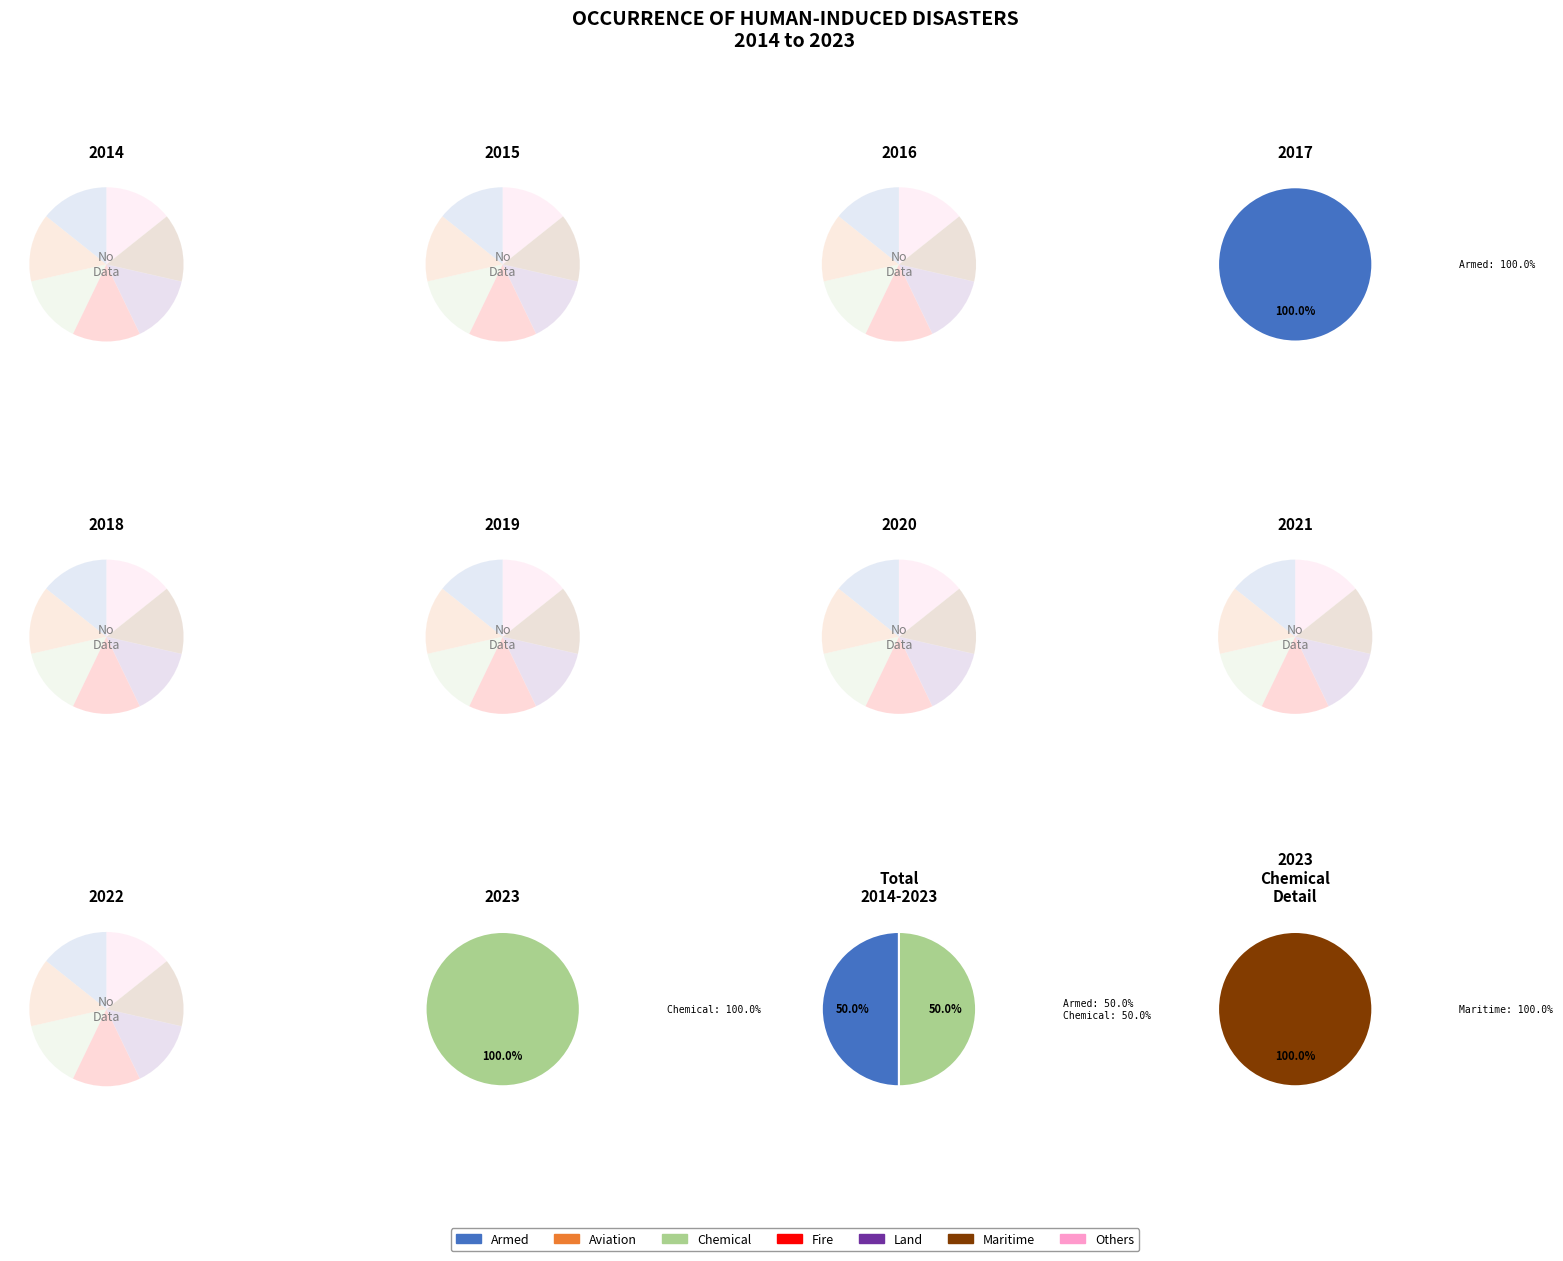

The Fire slice represents 0% of the pie. True or false?

True